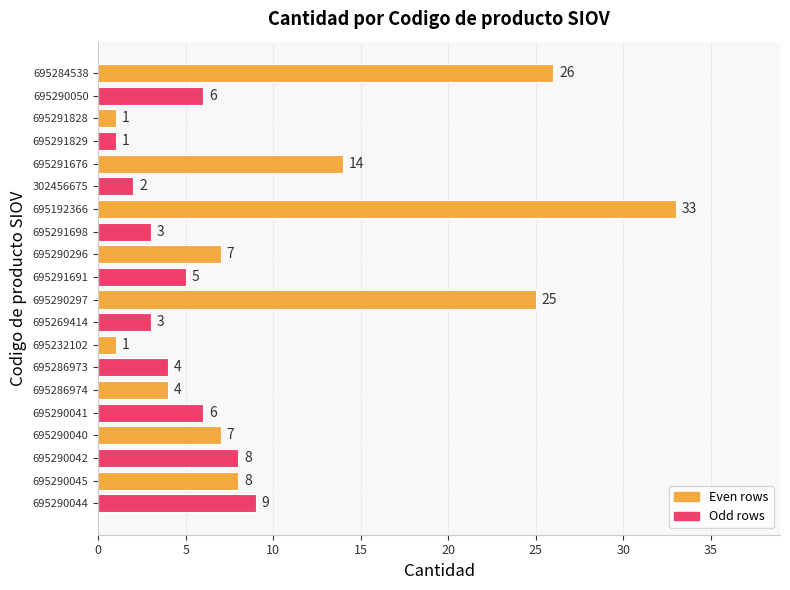

What is the minimum value shown in the chart?

1